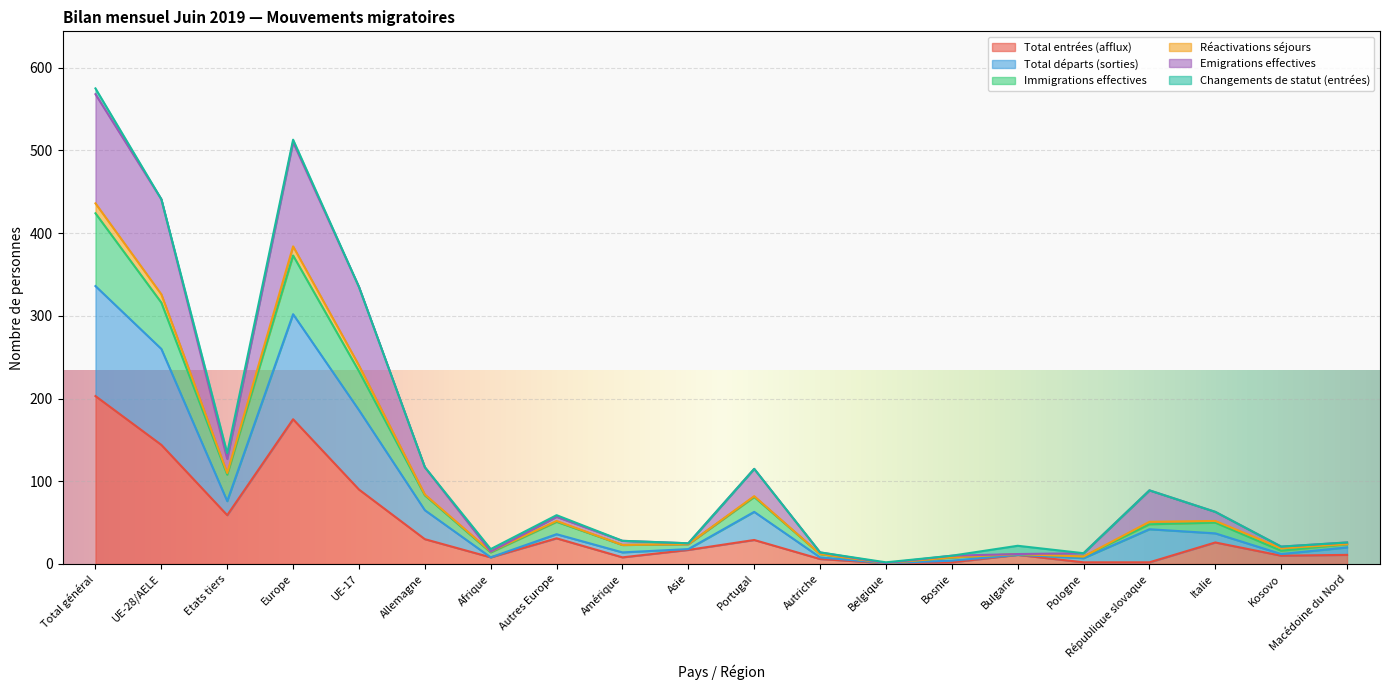

What is the average value of the Total entrées (afflux) series?

43